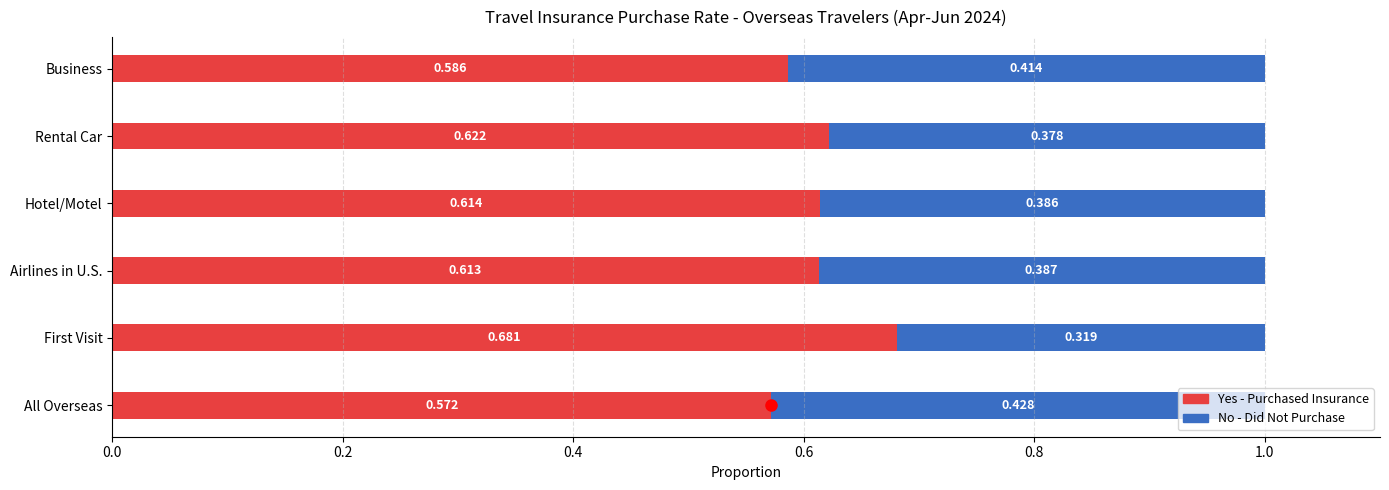

What value does the Hotel/Motel series have at Yes?

0.6